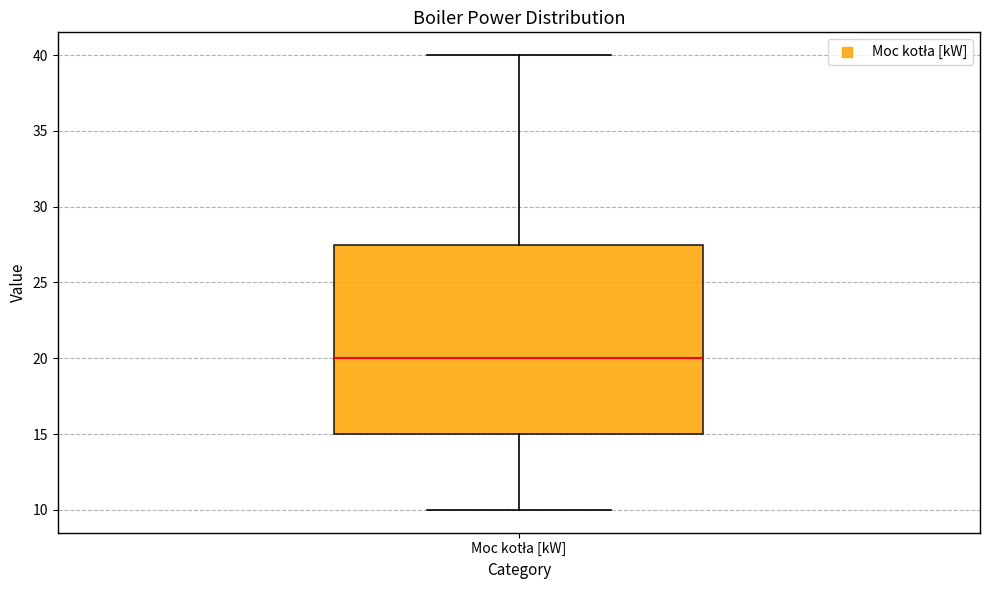

Read this box plot against the y-axis: the position of the median line, the range covered by the box, and the ends of both whiskers. The values are not printed on the chart, so give them approximately, as read against the axis.

median 20.0, box 15.0 to 27.5, whiskers 10.0 to 40.0